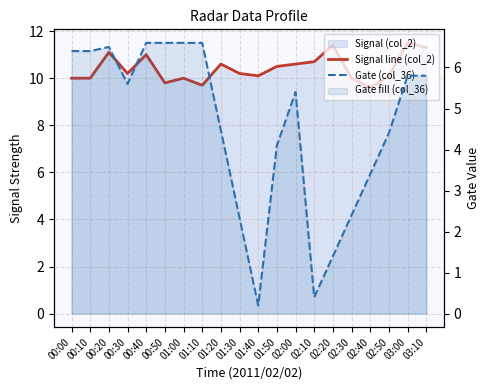

How many values in the Gate (col_36) series are below 5?

9